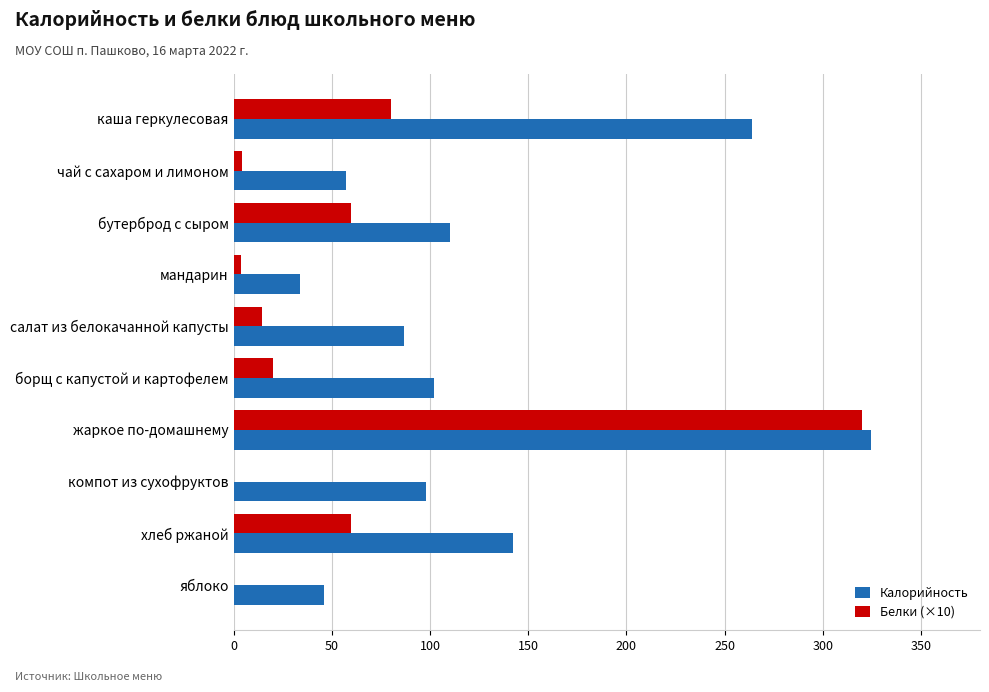

At which category is the sum across all series the highest?

жаркое по-домашнему